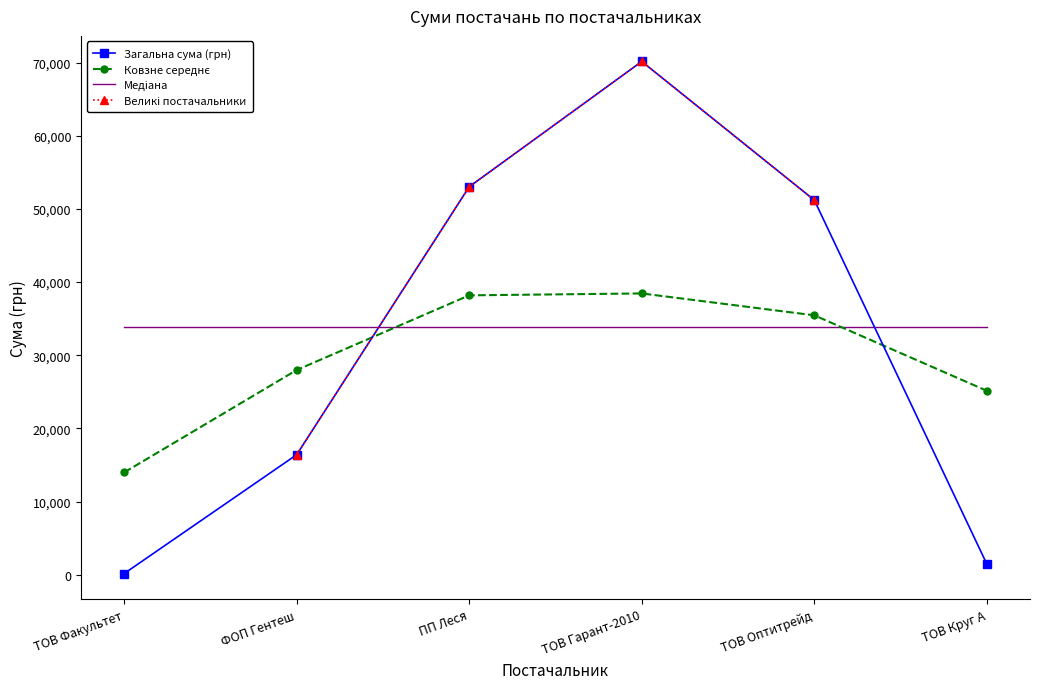

Where do Ковзне середнє and Загальна сума (грн) first cross each other?

ФОП Гентеш and ПП Леся